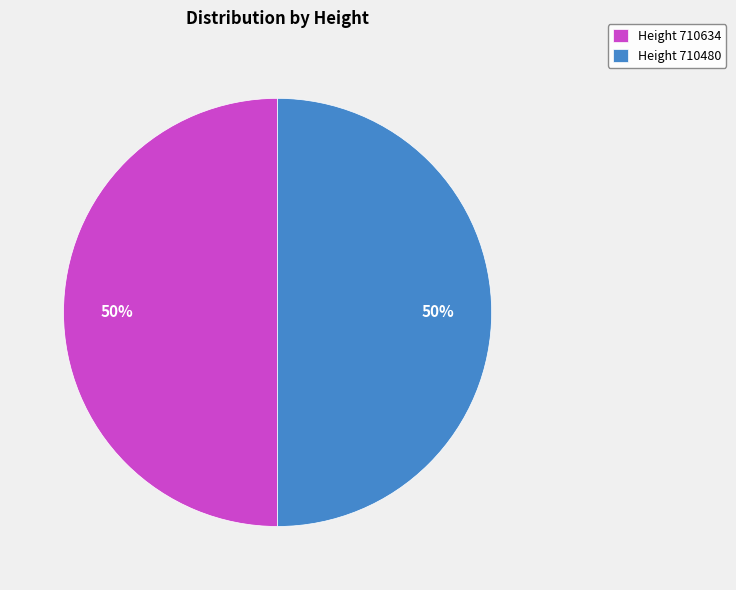

Is the sum of Height 710480 and Height 710634 greater than half?

Yes